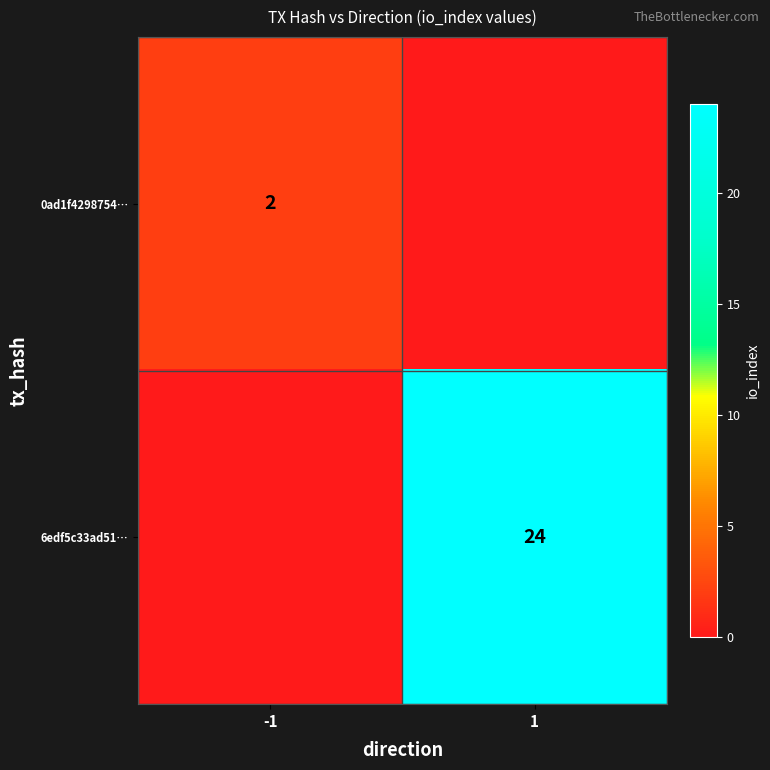

Is the value of 0ad1f4298754… at -1 greater than the value of 6edf5c33ad51… at 1?

No